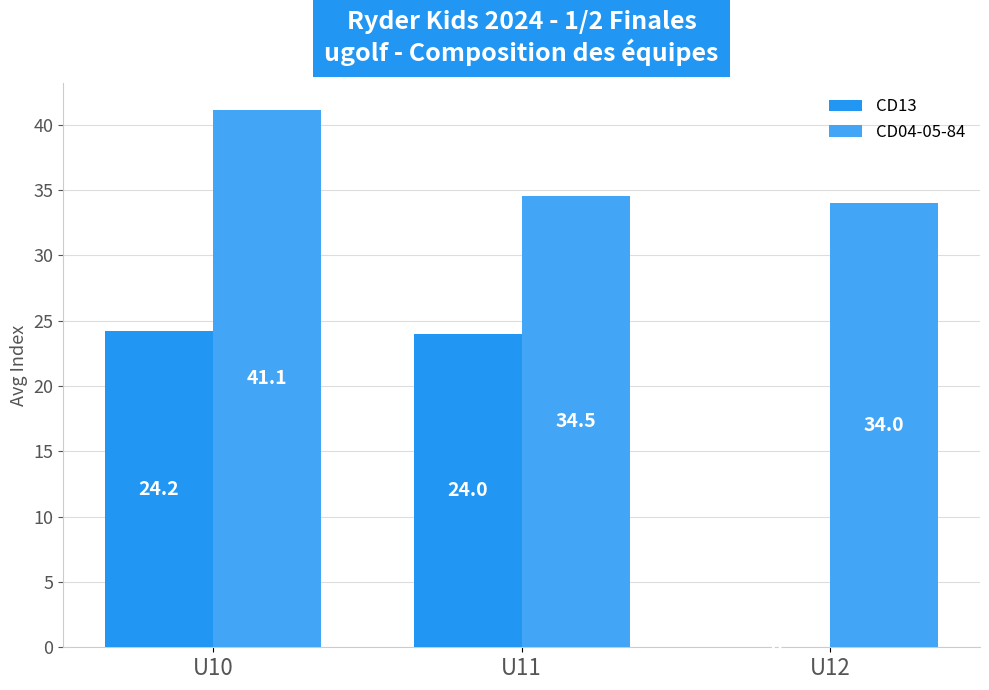

Rank the categories by CD04-05-84 value from lowest to highest.

U12, U11, U10